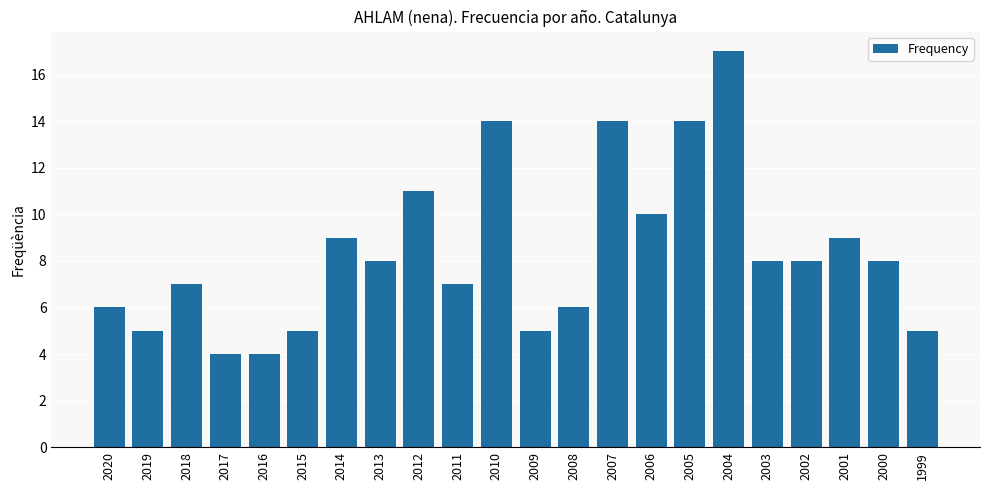

Reading left to right, extract all data points from this chart.

2020=6	2019=5	2018=7	2017=4	2016=4	2015=5	2014=9	2013=8	2012=11	2011=7	2010=14	2009=5	2008=6	2007=14	2006=10	2005=14	2004=17	2003=8	2002=8	2001=9	2000=8	1999=5